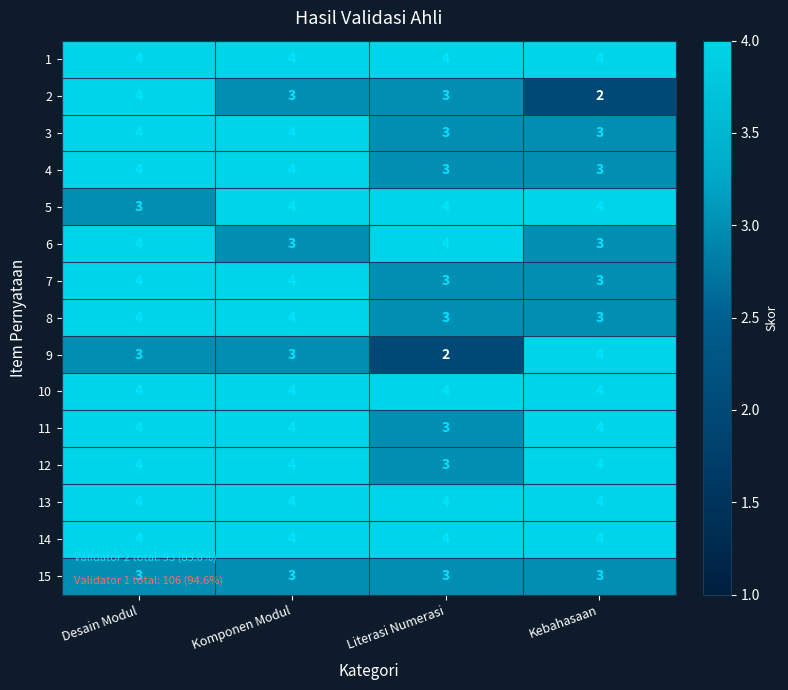

What is the maximum value shown in the chart?

4